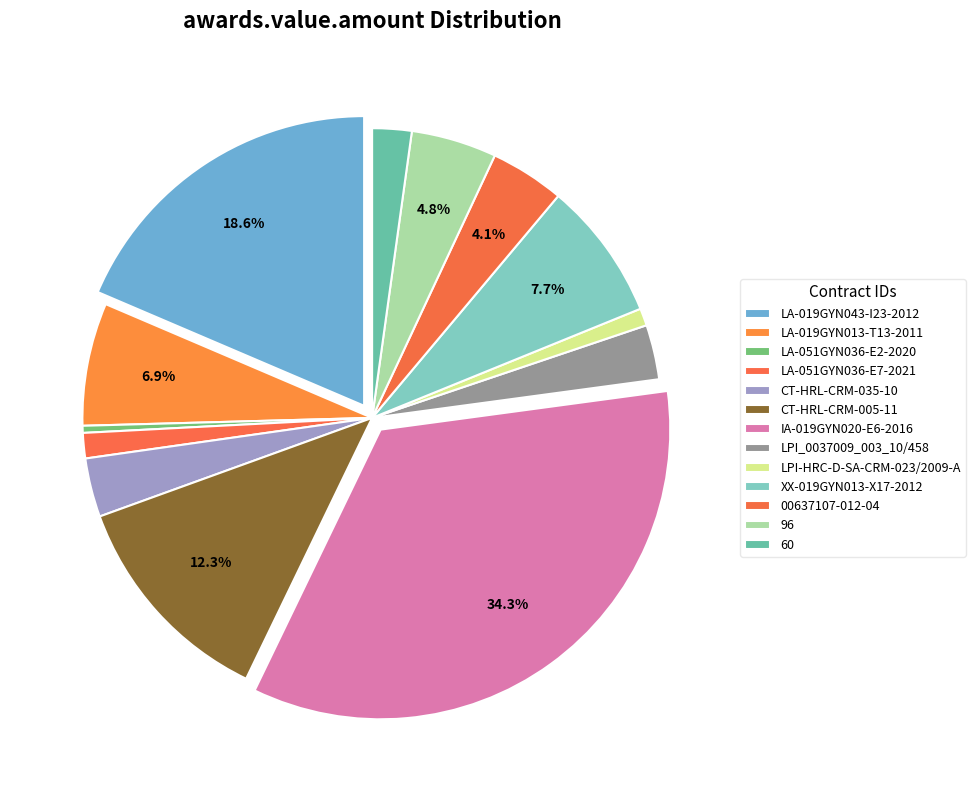

Which slice is the smallest?

LA-051GYN036-E2-2020